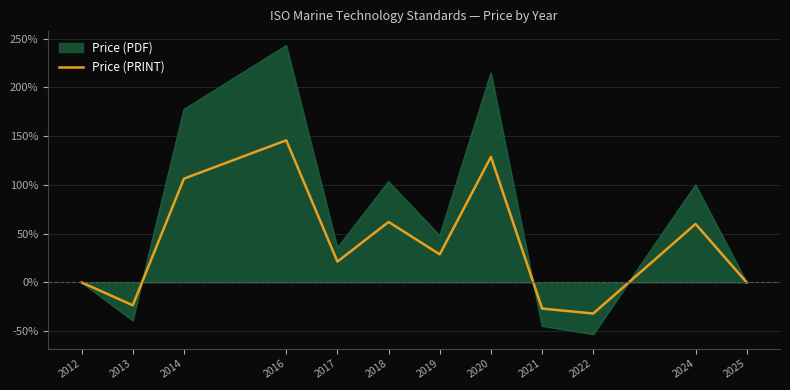

What is the difference between the highest and lowest values at 2013?

15.6